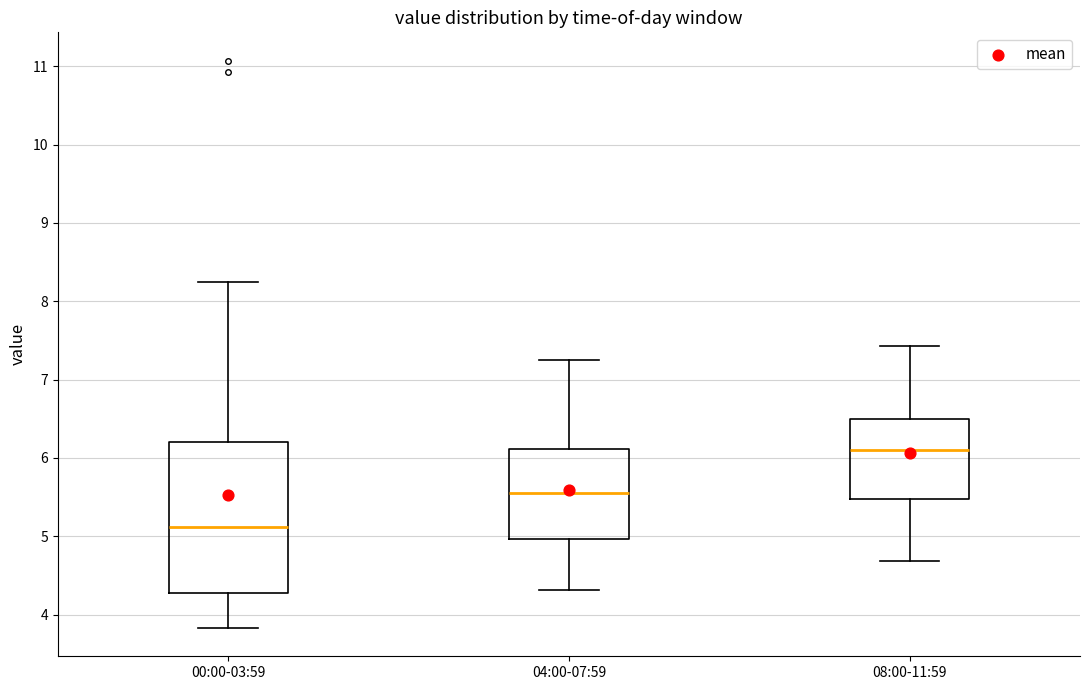

Reading left to right, transcribe this box plot: for each box, give where its median line is, the range the box spans, and where its two whiskers end, as read against the y-axis. The values are not printed on the chart, so give them approximately, as read against the axis.

00:00-03:59: median 5.1, box 4.3 to 6.2, whiskers 3.8 to 8.3
04:00-07:59: median 5.6, box 5.0 to 6.1, whiskers 4.3 to 7.3
08:00-11:59: median 6.1, box 5.5 to 6.5, whiskers 4.7 to 7.4